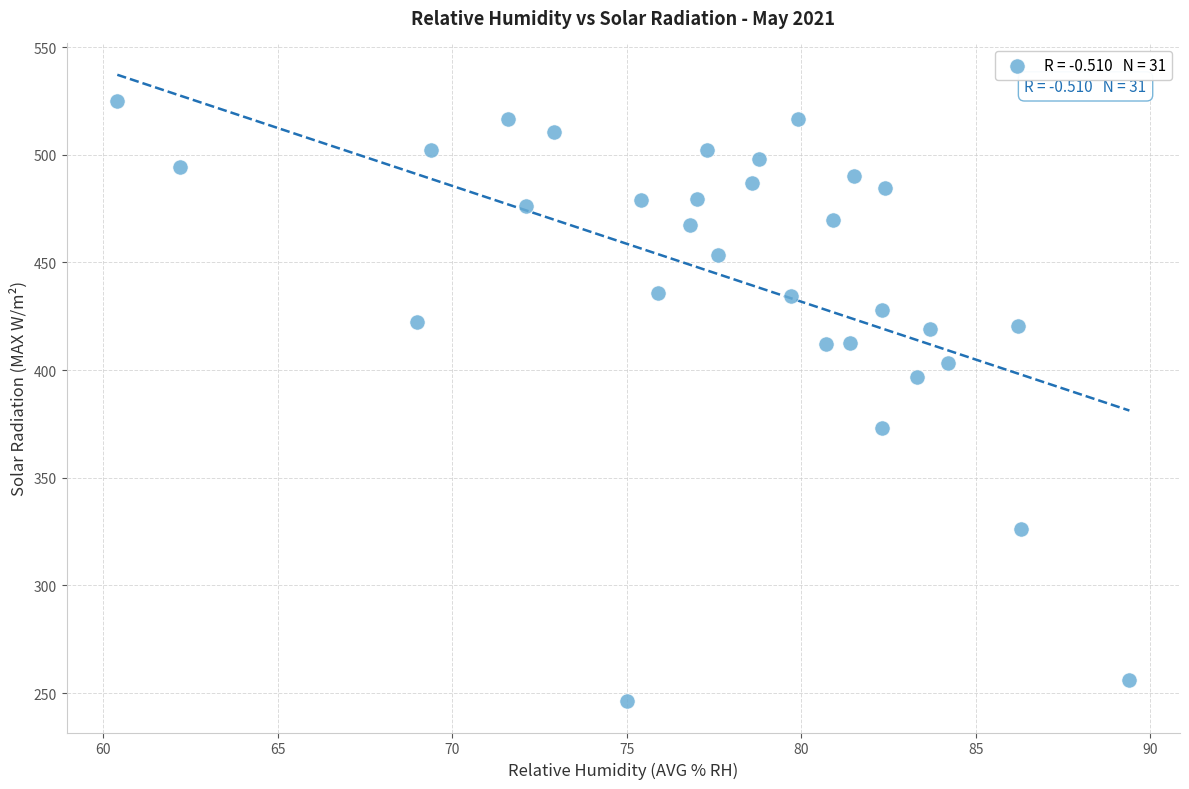

What is the range of X values (max minus min)?

29.0